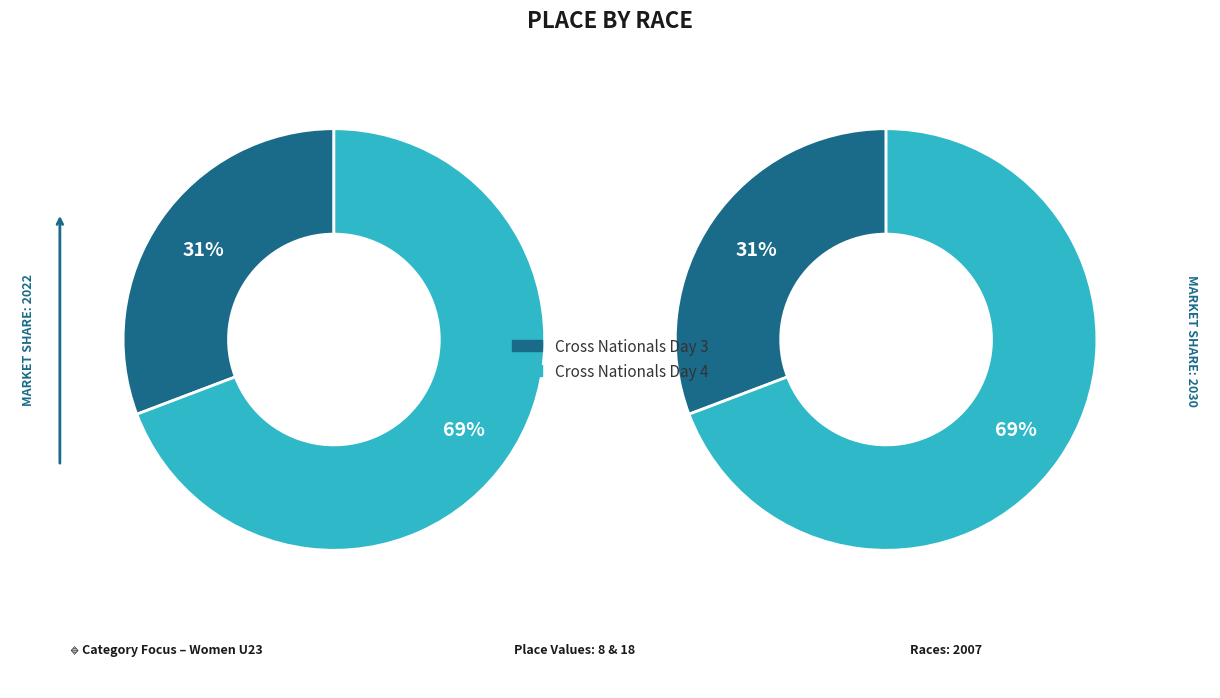

How many segments does this pie chart have?

2